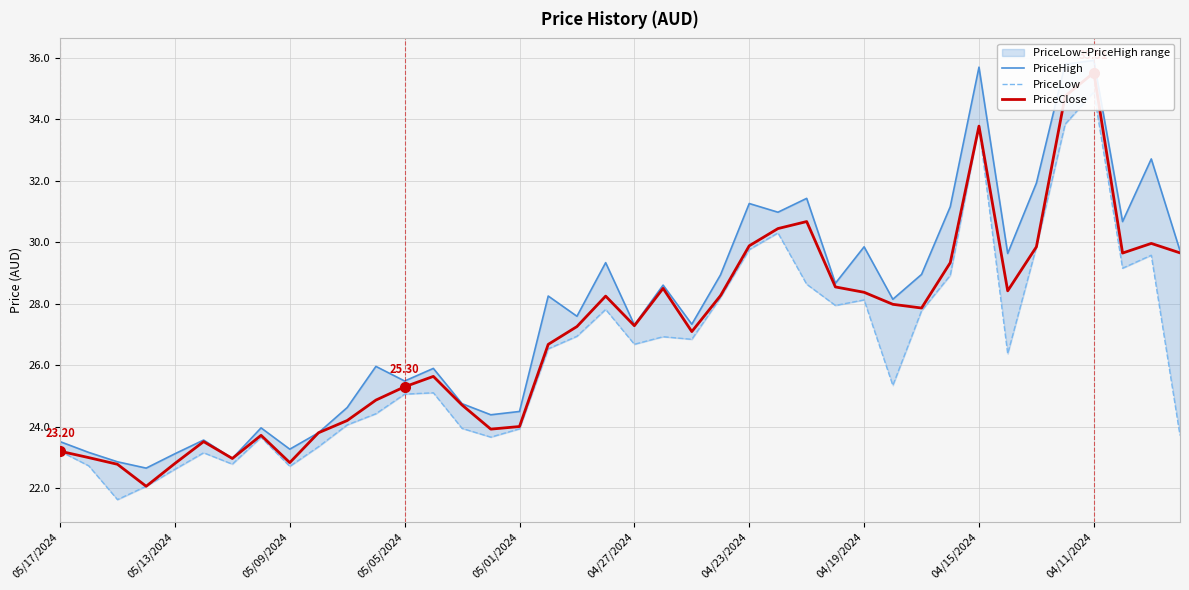

How many lines are shown in the chart?

3